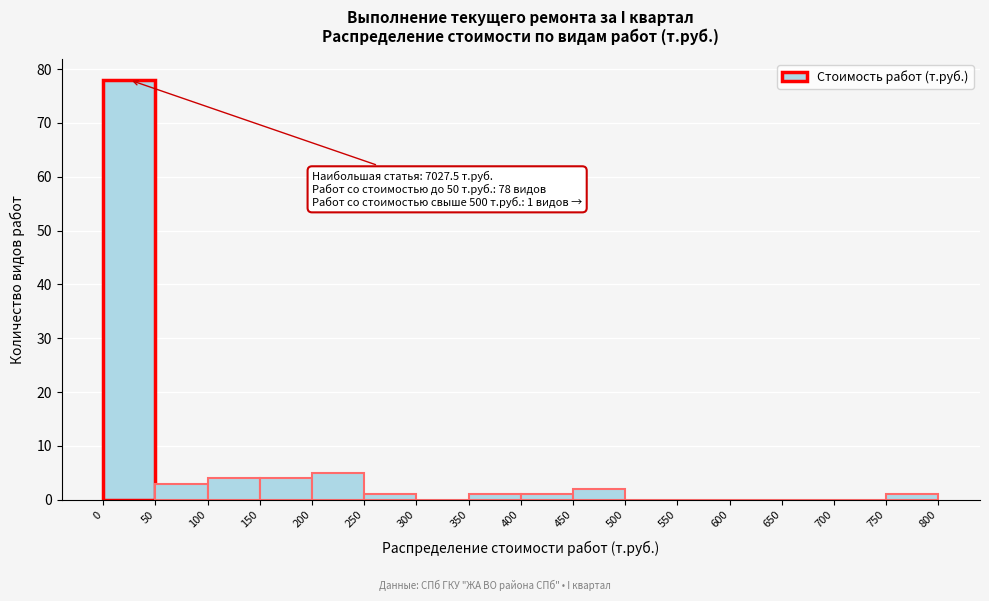

Over which range of the x-axis is the bar tallest?

0 to 50